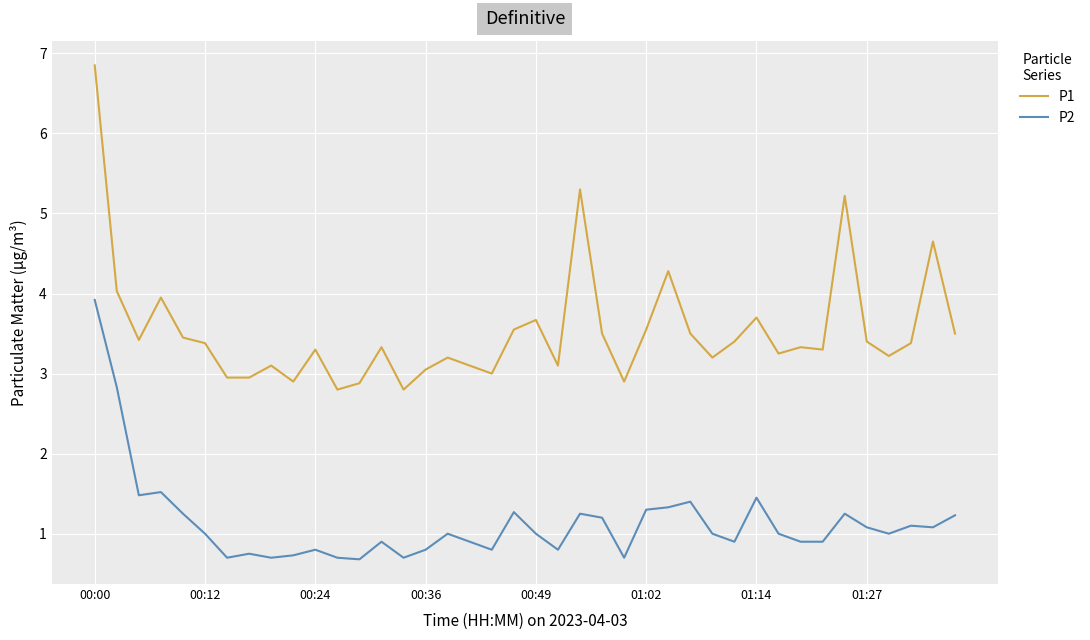

True or false: P2 and P1 cross at least once.

False